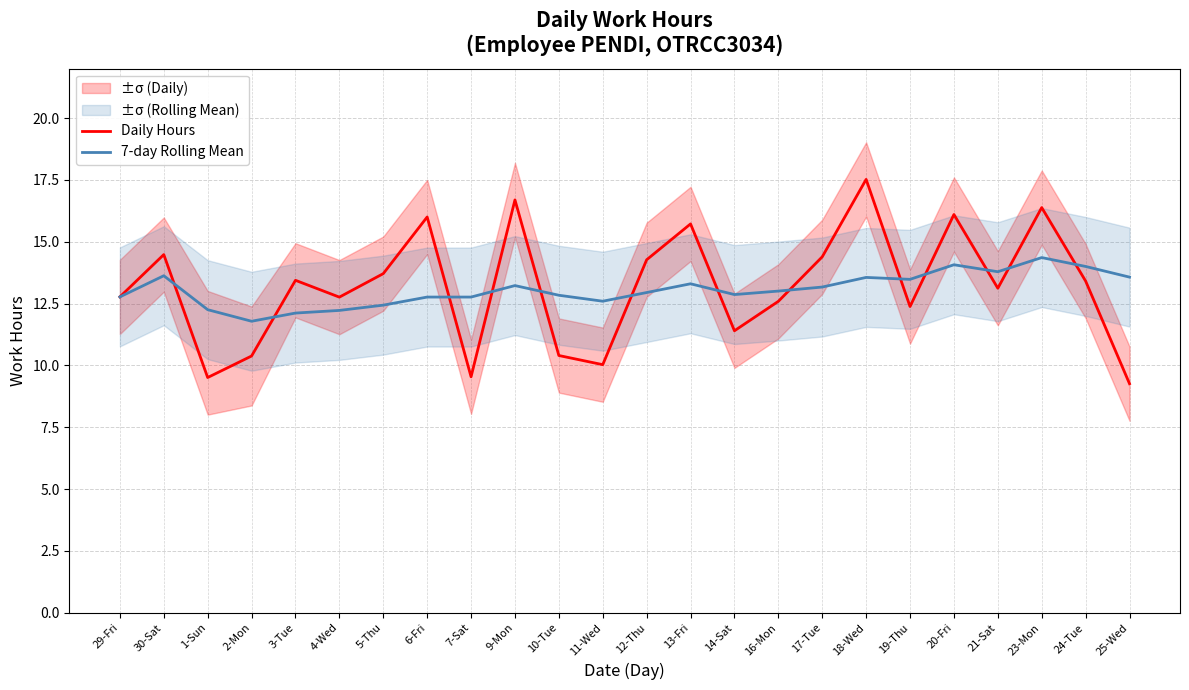

What are all the series names shown in the legend?

Daily Hours, 7-day Rolling Mean